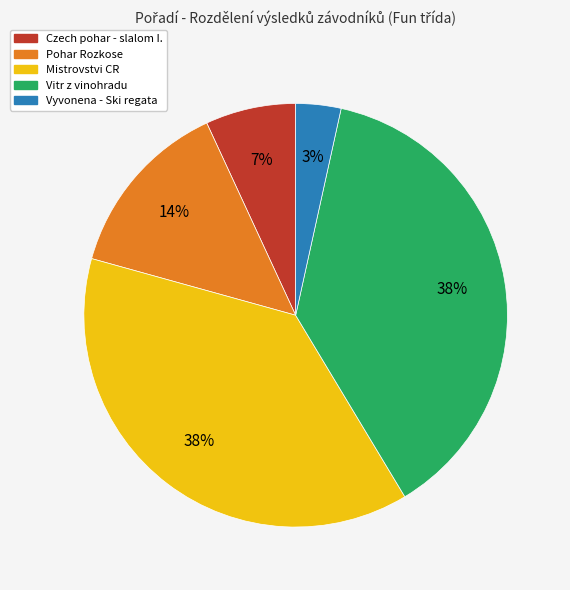

To the nearest percent, what is the average slice percentage?

20%